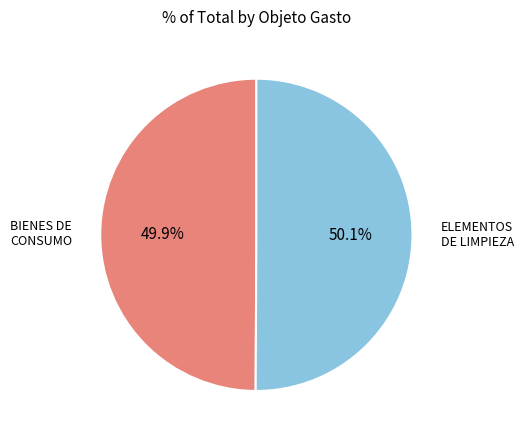

How many segments does this pie chart have?

2